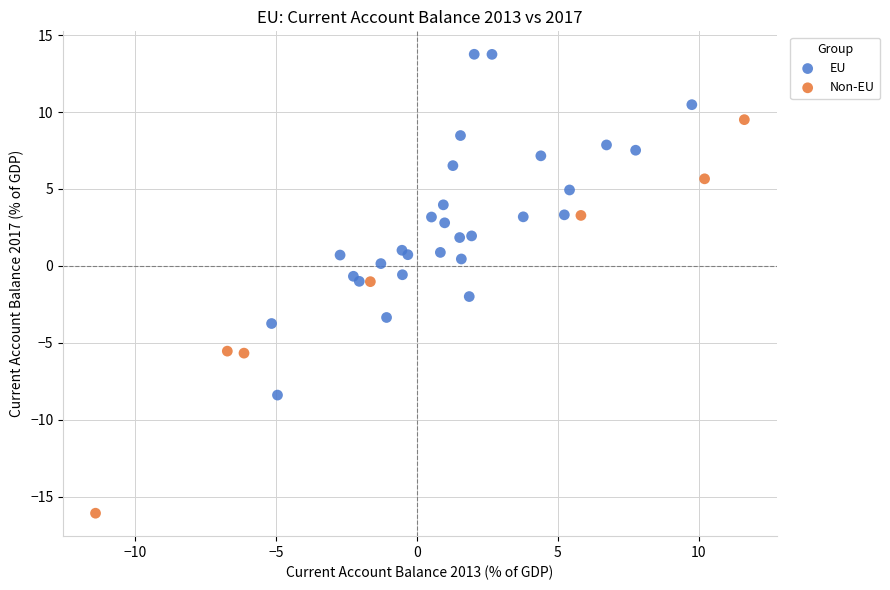

Which series has the largest Y range (max minus min)?

Non-EU